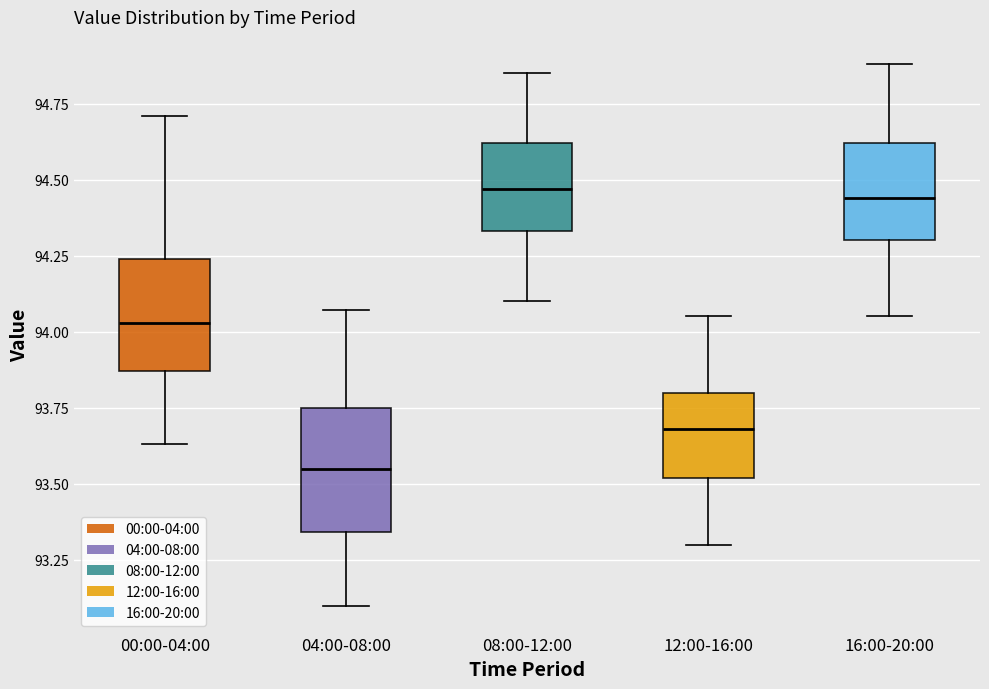

Reading left to right, transcribe this box plot: for each box, give where its median line is, the range the box spans, and where its two whiskers end, as read against the y-axis. The values are not printed on the chart, so give them approximately, as read against the axis.

00:00-04:00: median 94.05, box 93.85 to 94.25, whiskers 93.65 to 94.70
04:00-08:00: median 93.55, box 93.35 to 93.75, whiskers 93.10 to 94.05
08:00-12:00: median 94.45, box 94.35 to 94.60, whiskers 94.10 to 94.85
12:00-16:00: median 93.70, box 93.50 to 93.80, whiskers 93.30 to 94.05
16:00-20:00: median 94.45, box 94.30 to 94.60, whiskers 94.05 to 94.90